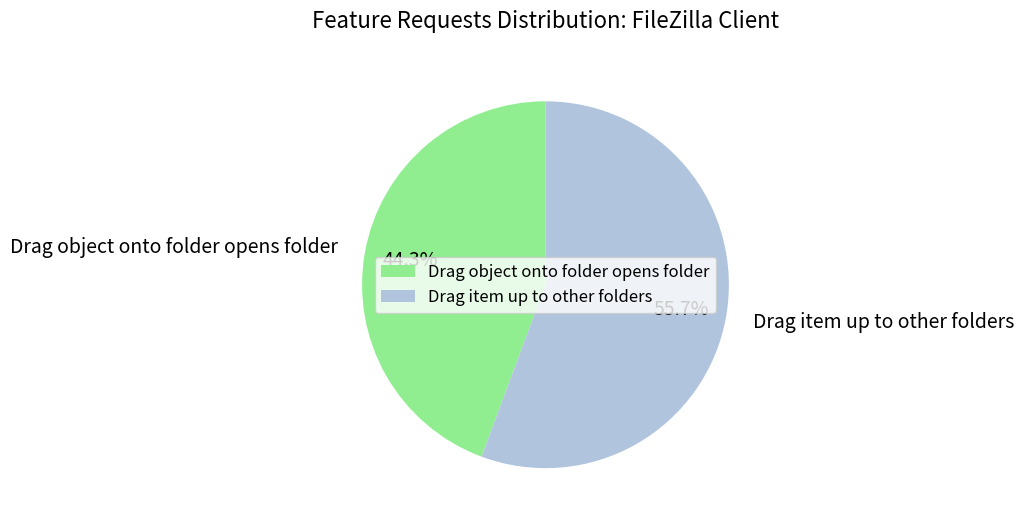

To the nearest percent, what percentage of the pie is Drag object onto folder opens folder?

44%